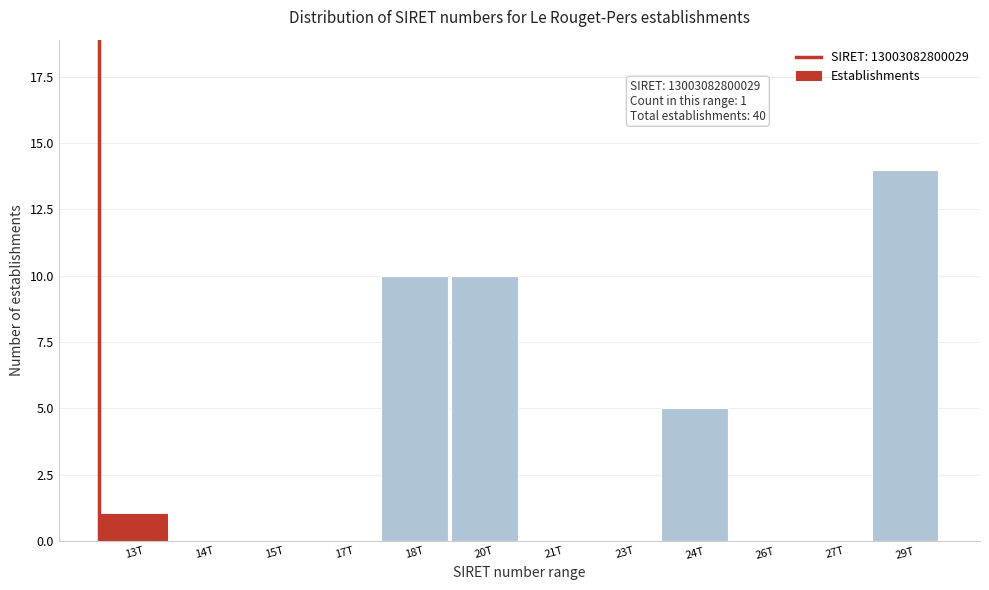

Reading left to right, transcribe all the data shown in this chart.

13T=1	14T=0	15T=0	17T=0	18T=10	20T=10	21T=0	23T=0	24T=5	26T=0	27T=0	29T=14